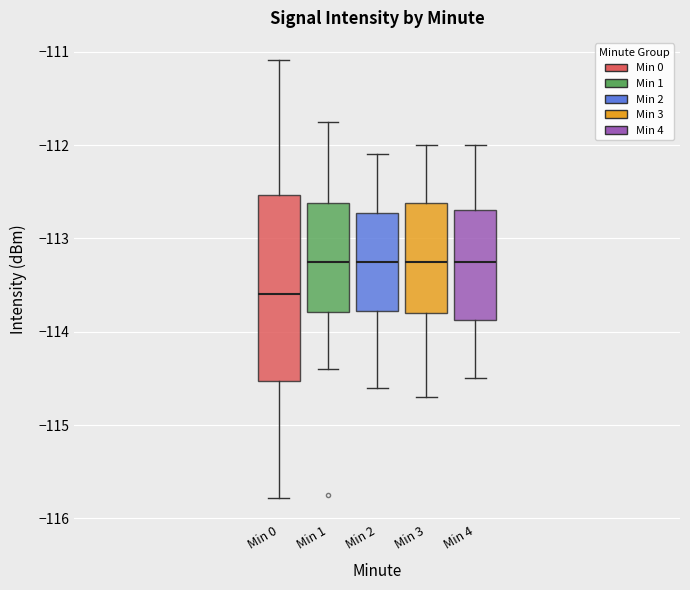

Where does the lower whisker of the box for Min 2 end on the y-axis? The values are not printed on the chart, so give them approximately, as read against the axis.

-114.6